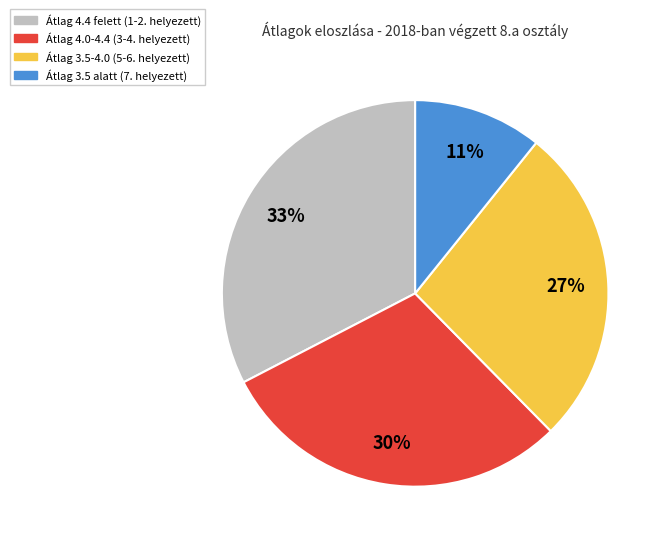

To the nearest percent, what is the difference between the largest and smallest slice percentages?

22%